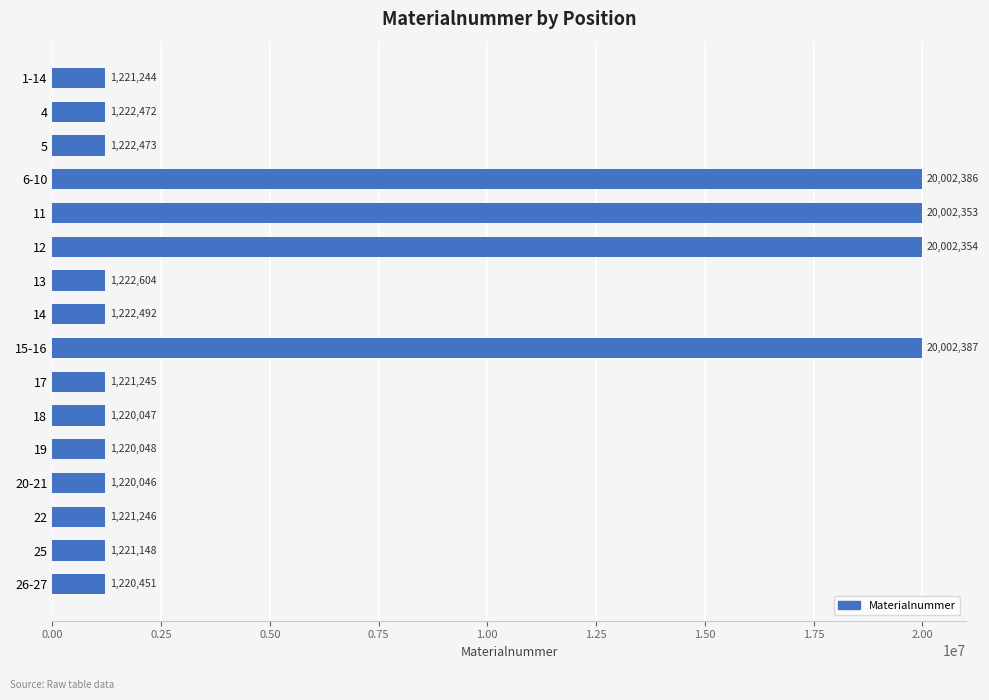

What is the ratio of the value at 12 to the value at 17?

16.4